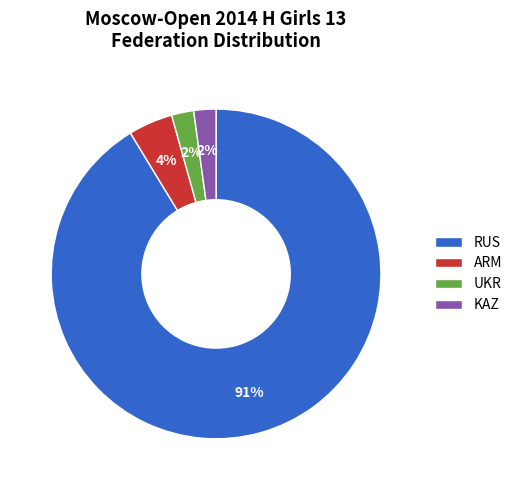

Does UKR account for over 50% of the chart?

No